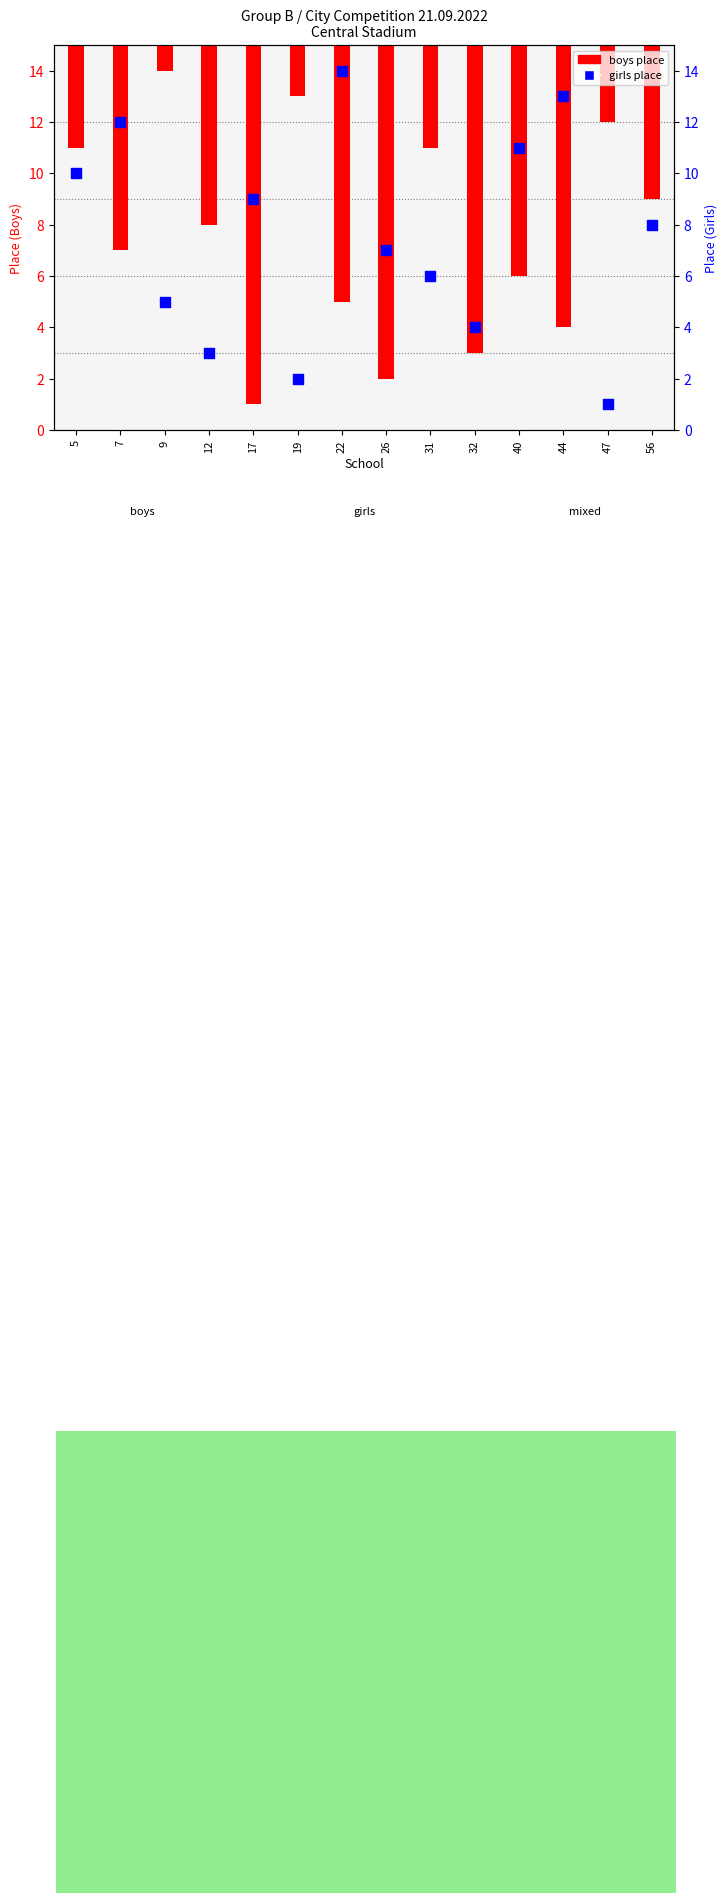

Is the value of boys place at 56 greater than the value of girls place at 26?

No